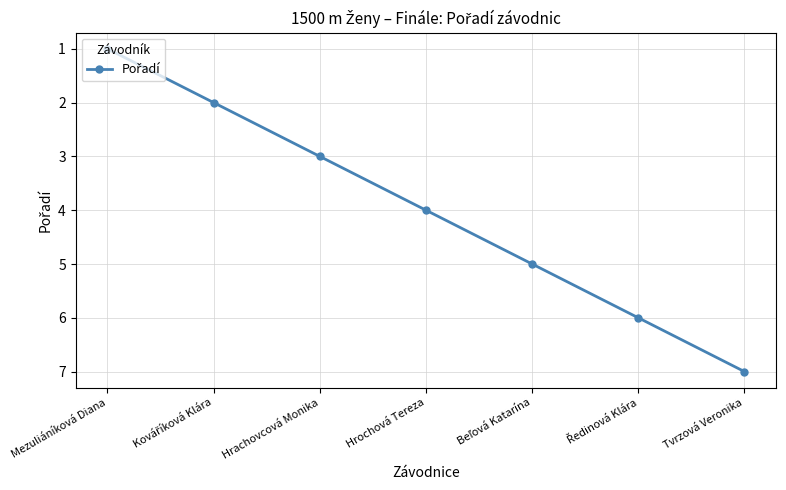

What is the label of the 4th point from the left?

Hrochová Tereza